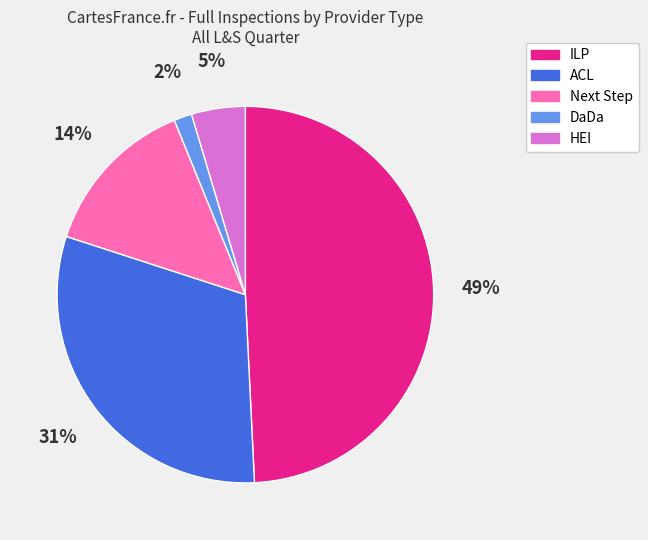

The HEI slice represents 5% of the pie. True or false?

True